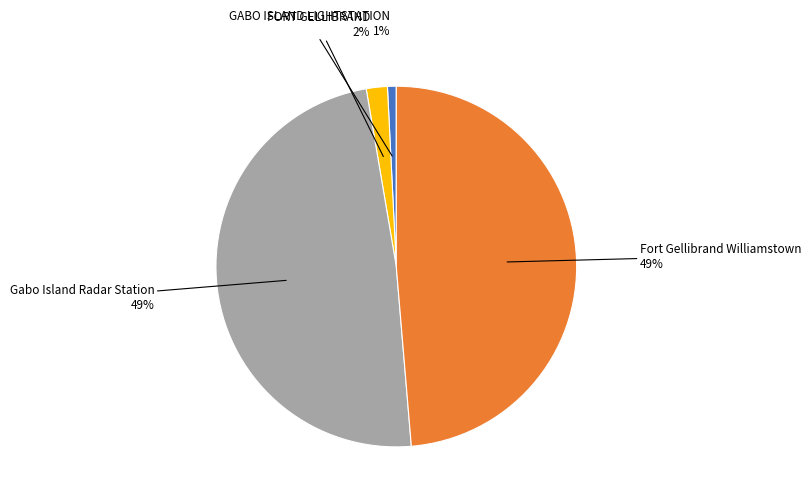

To the nearest percent, what is the average slice percentage?

25%